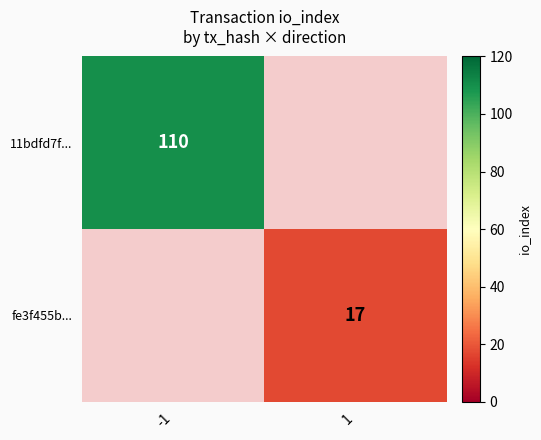

True or false: fe3f455b... has a value of 8 at 1.

False